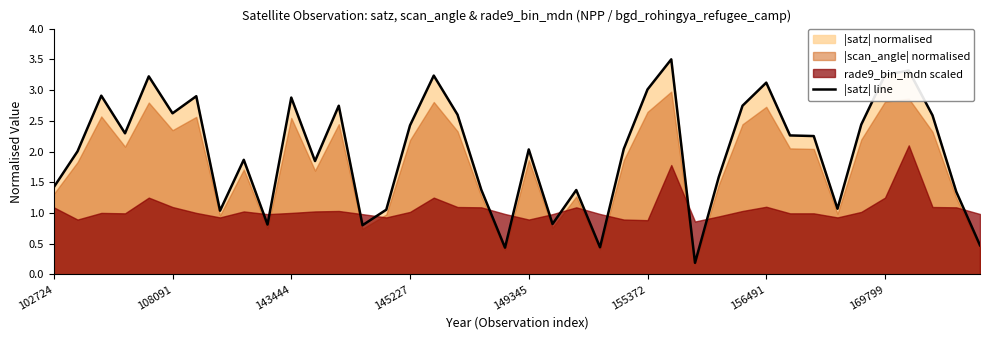

How many lines are shown in the chart?

1